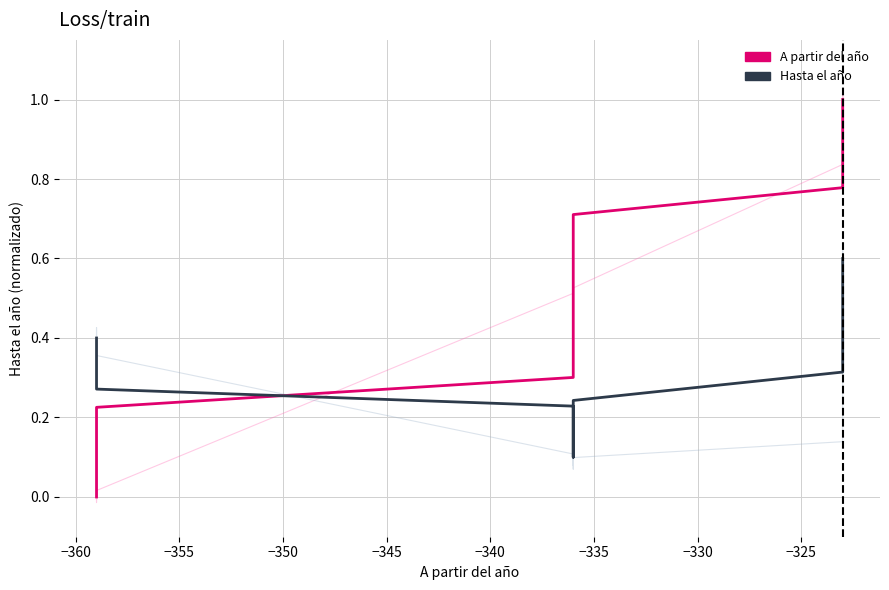

How many times do Hasta el año (smoothed) and A partir del año (smoothed) cross each other?

1